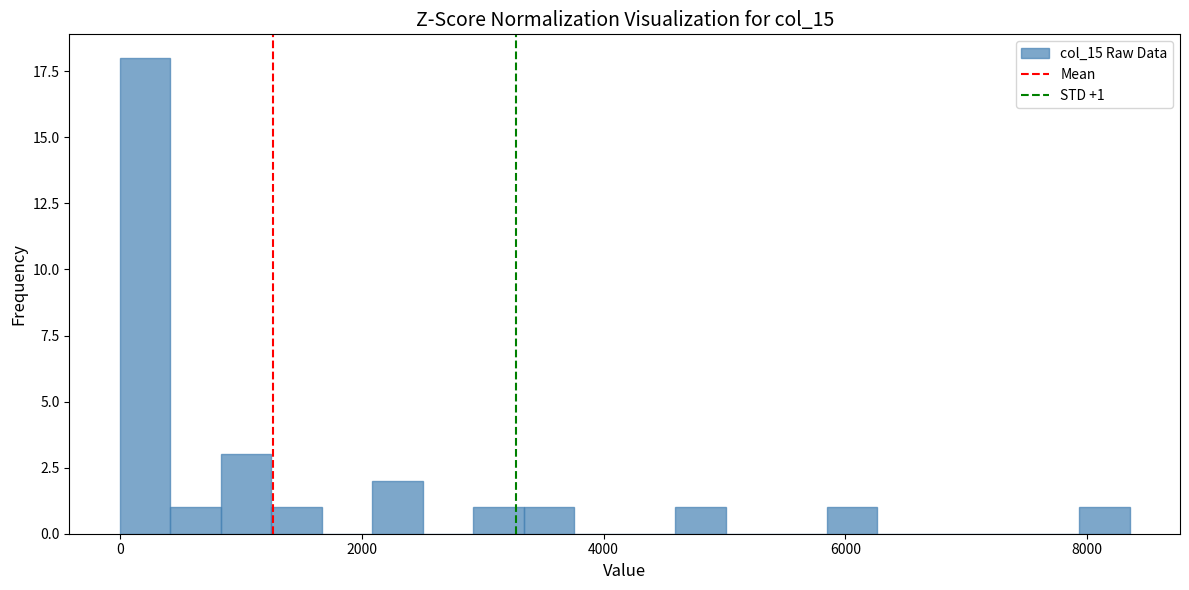

Read against the x-axis, roughly where is the centre of the tallest bar?

200